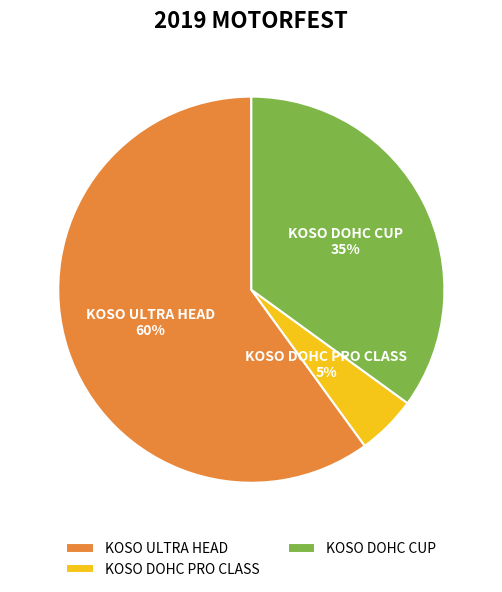

Is it true that KOSO DOHC PRO CLASS is 5% of the pie?

True